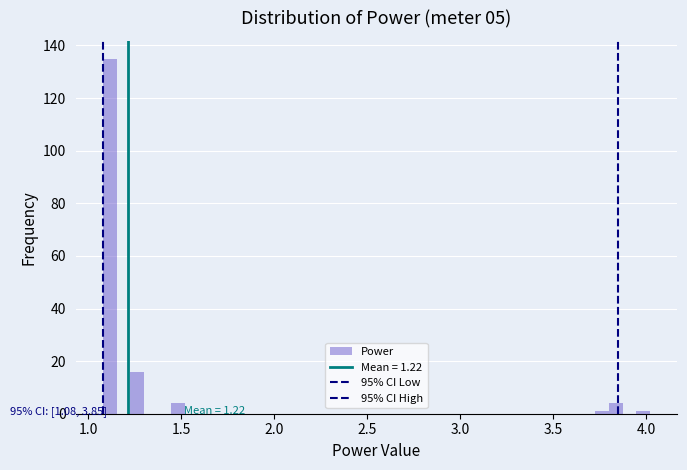

Read against the x-axis, roughly where is the centre of the tallest bar?

1.10